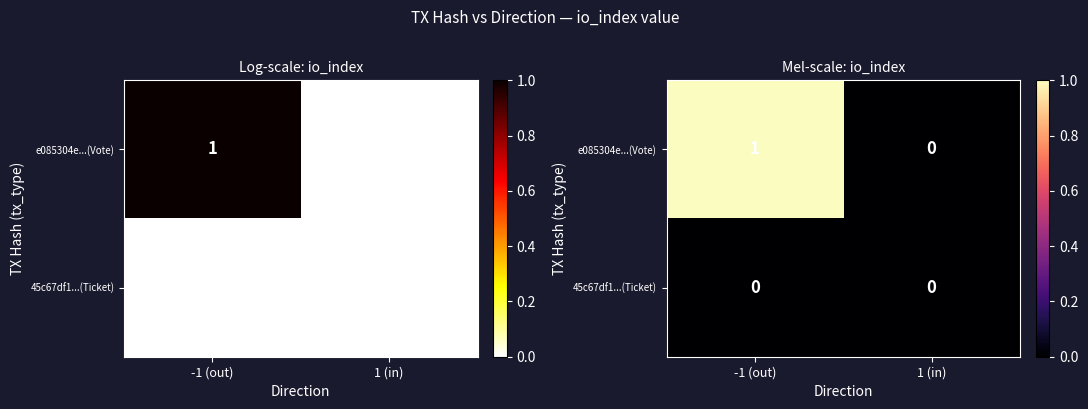

What is the sum of the e085304e...(Vote) values at 1 (in) and -1 (out)?

1